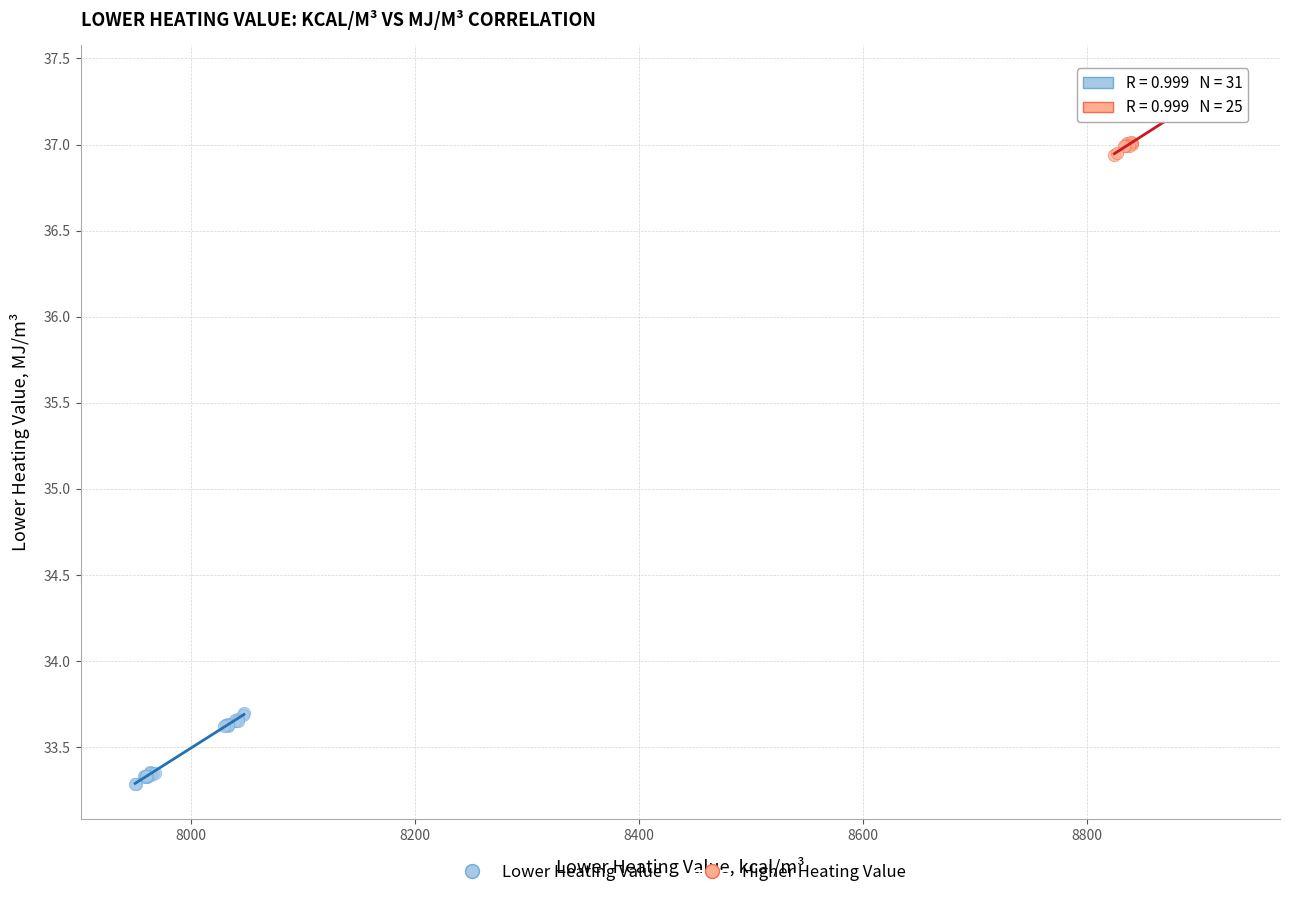

Which series has the widest spread of Y values?

Higher Heating Value